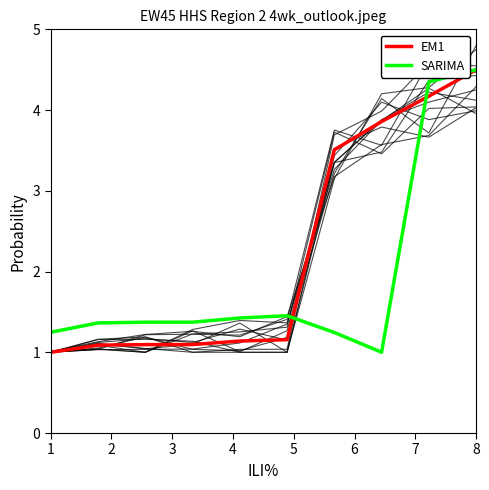

The value of SARIMA at 1 is 2.1. True or false?

False